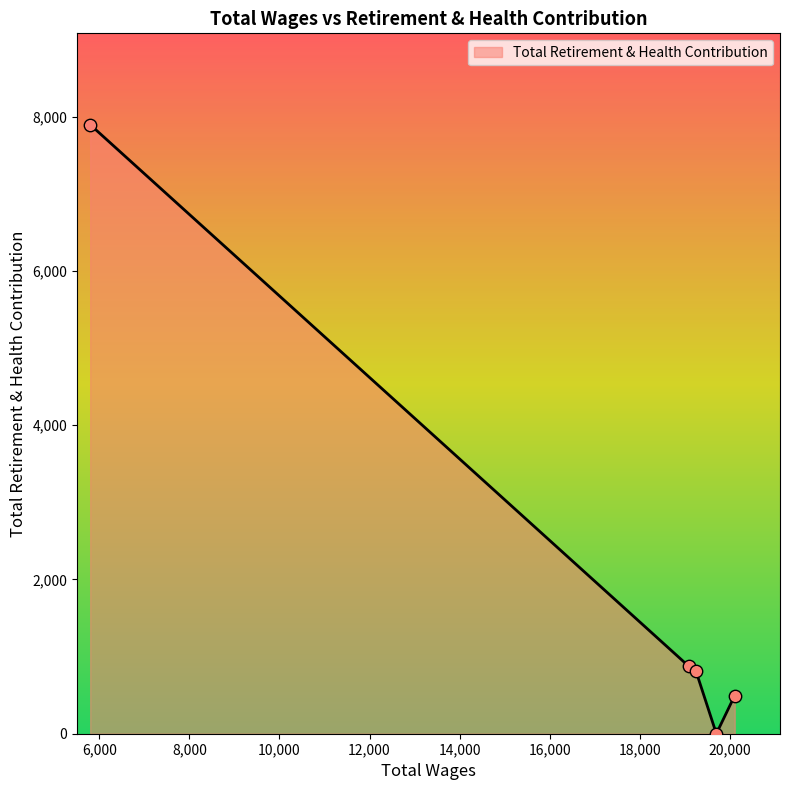

What is the average value?

2017